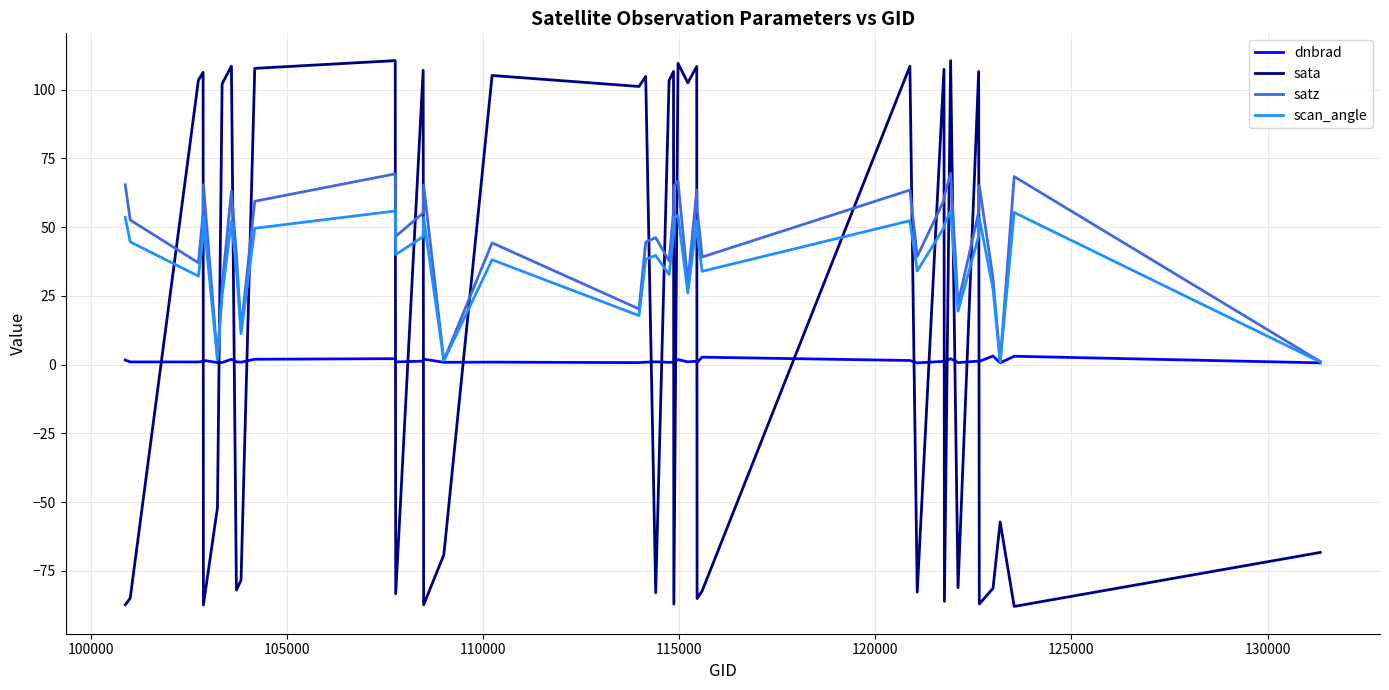

Rank the series by their average value, from highest to lowest.

satz, scan_angle, sata, dnbrad